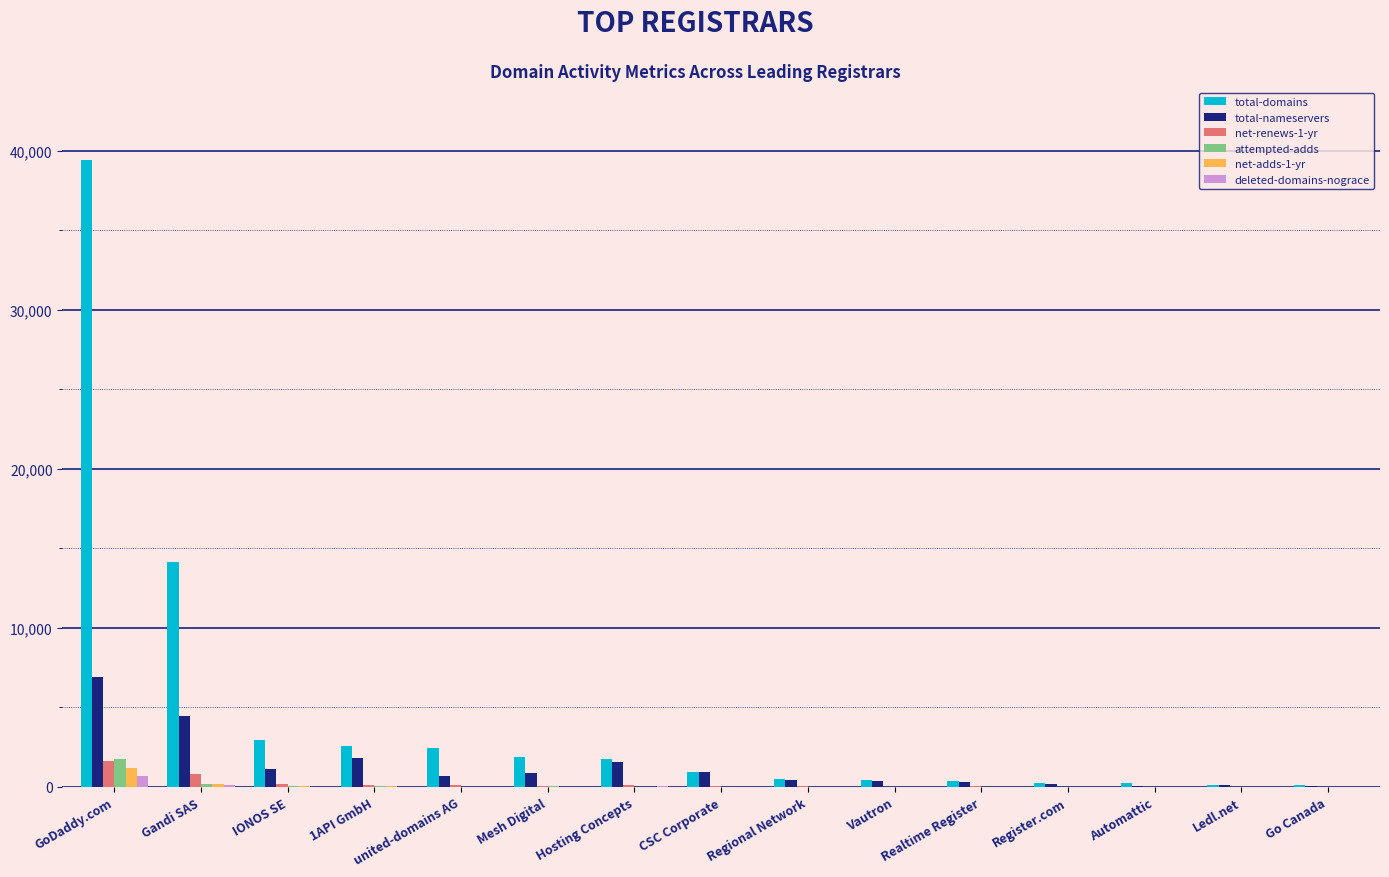

Where is total-domains nearest to the value 19735?

Gandi SAS